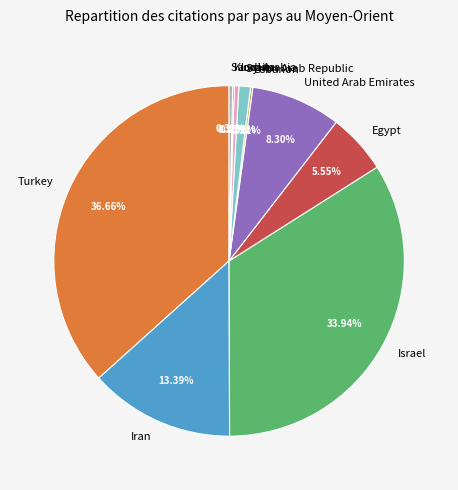

Do Iran and Jordan together represent more than half of the pie?

No